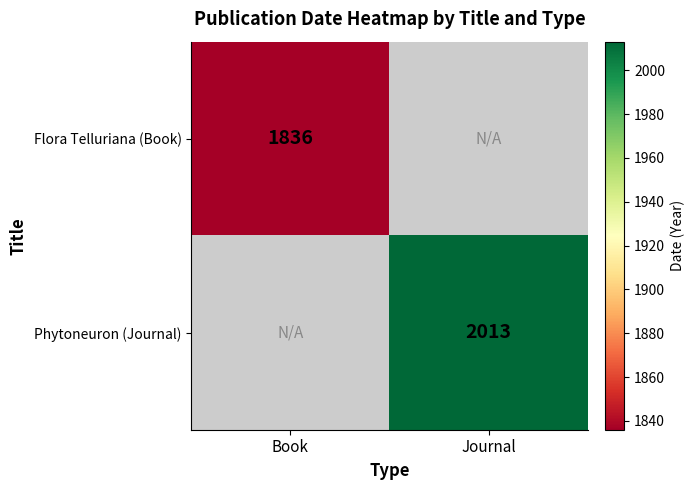

The value of Flora Telluriana (Book) at Book is 887. True or false?

False